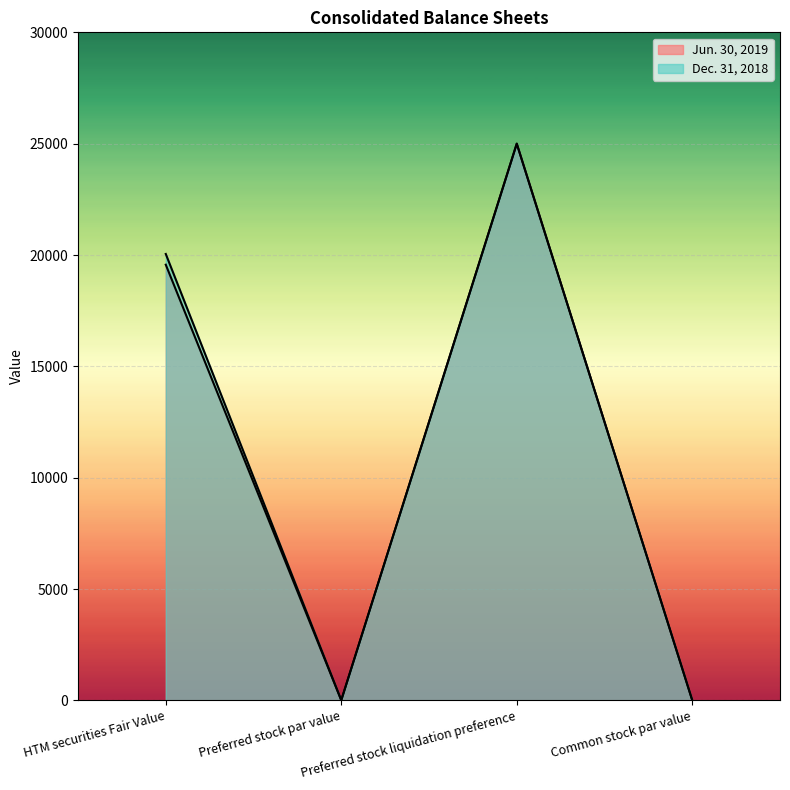

At which category does Jun. 30, 2019 reach its first local valley?

Preferred stock par value